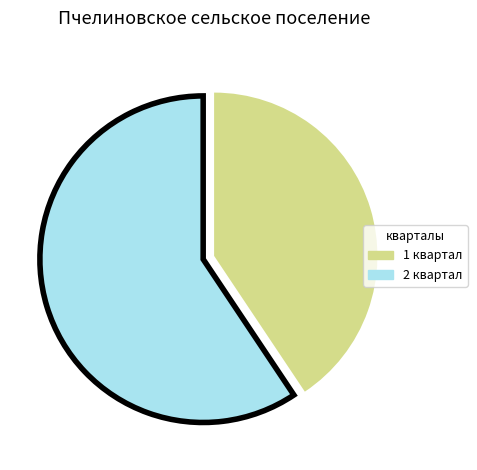

The 1 квартал slice represents 41% of the pie. True or false?

True